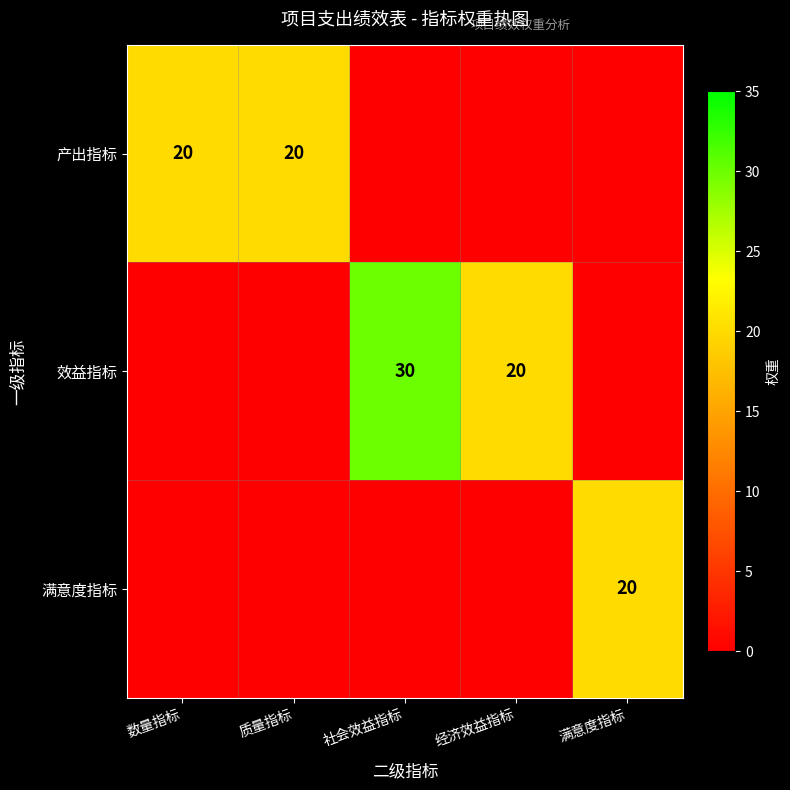

The value of 效益指标 at 经济效益指标 is 20. True or false?

True